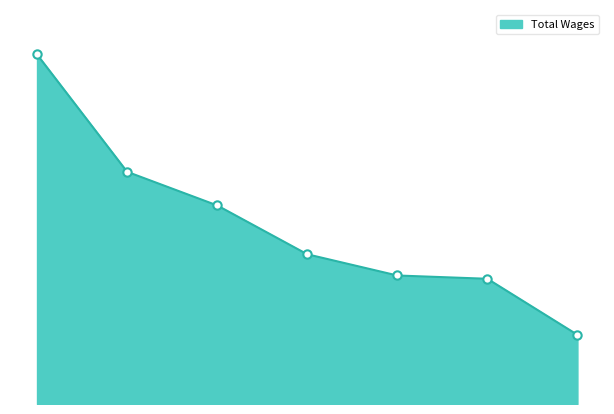

What is the greatest value displayed?

186097